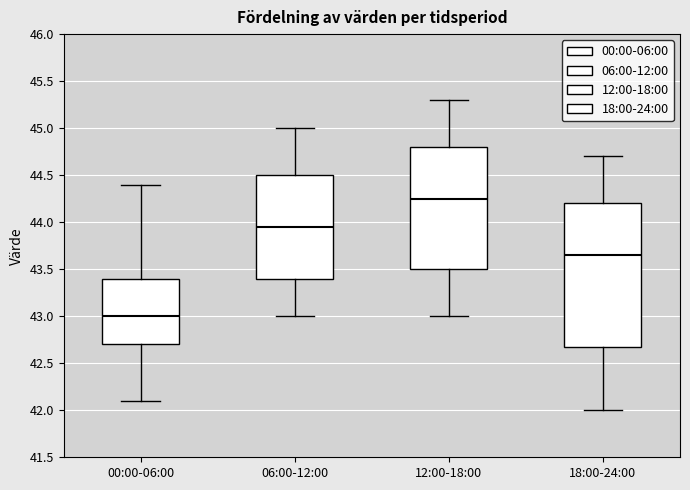

Reading left to right, read every box against the y-axis: the position of its median line, the range the box covers, and the ends of its whiskers. The values are not printed on the chart, so give them approximately, as read against the axis.

00:00-06:00: median 43.00, box 42.70 to 43.40, whiskers 42.10 to 44.40
06:00-12:00: median 43.95, box 43.40 to 44.50, whiskers 43.00 to 45.00
12:00-18:00: median 44.25, box 43.50 to 44.80, whiskers 43.00 to 45.30
18:00-24:00: median 43.65, box 42.70 to 44.20, whiskers 42.00 to 44.70